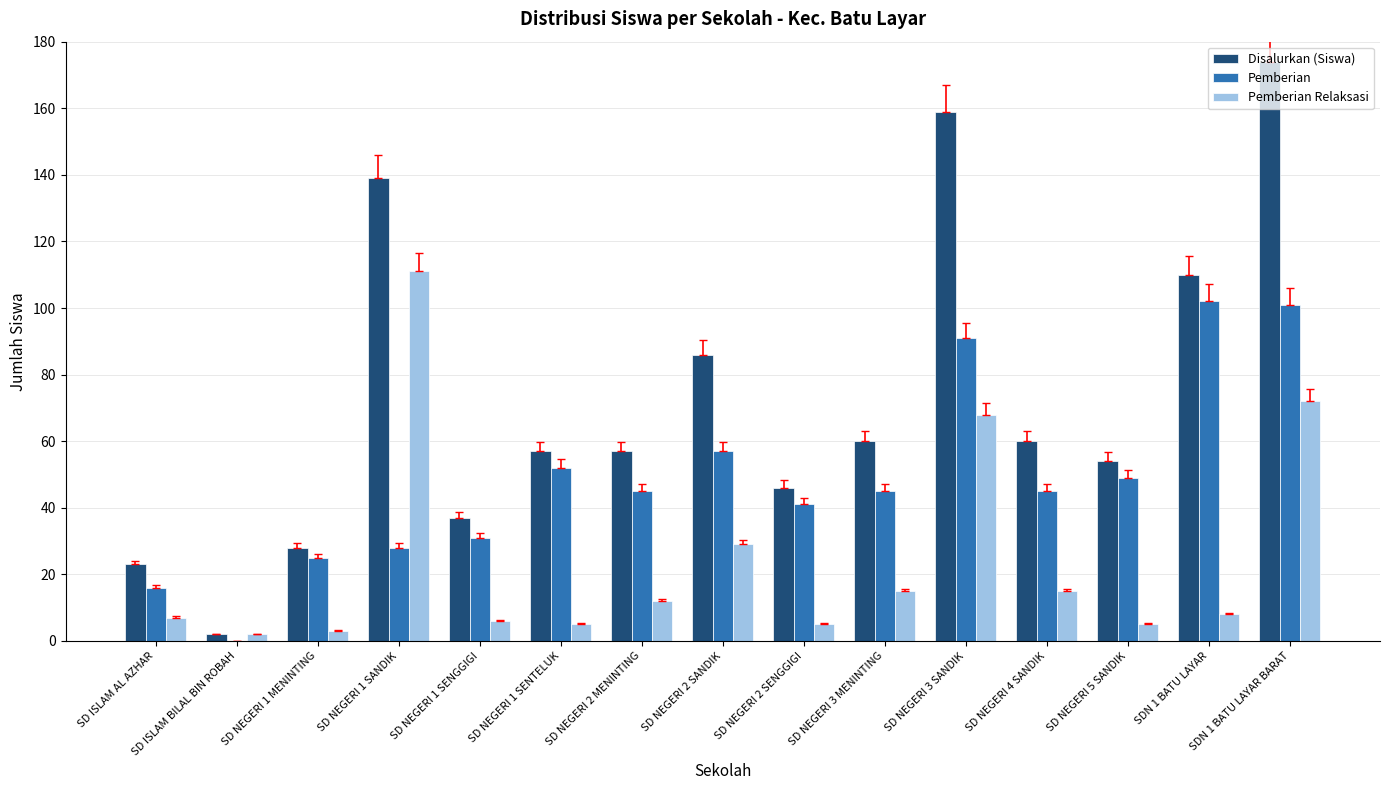

Are the bars grouped side by side (vs. stacked)?

Yes